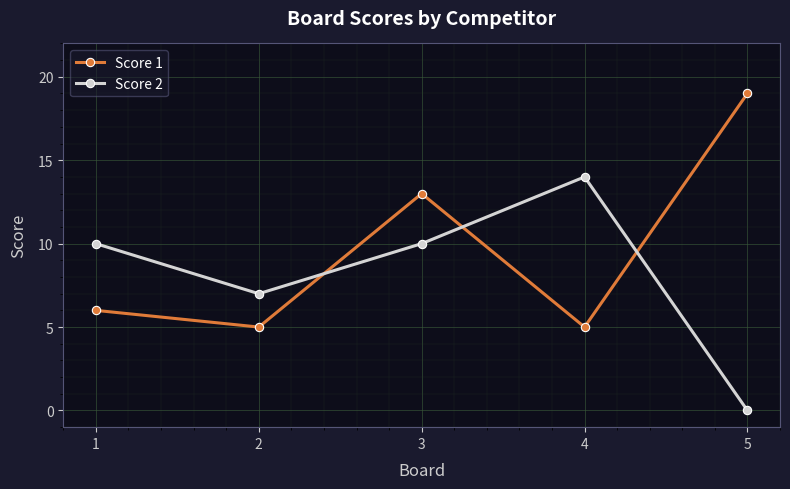

What is the difference between the second highest and minimum values in the Score 2 series?

10